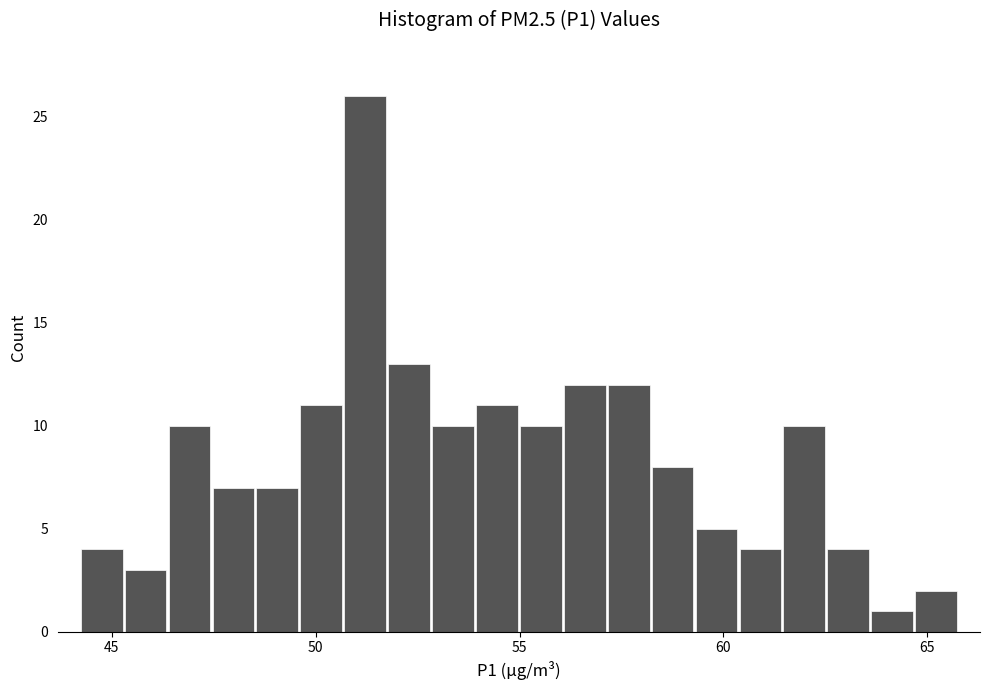

Around what value on the x-axis is the tallest bar? Give the approximate position of its centre, as read against the axis.

51.0